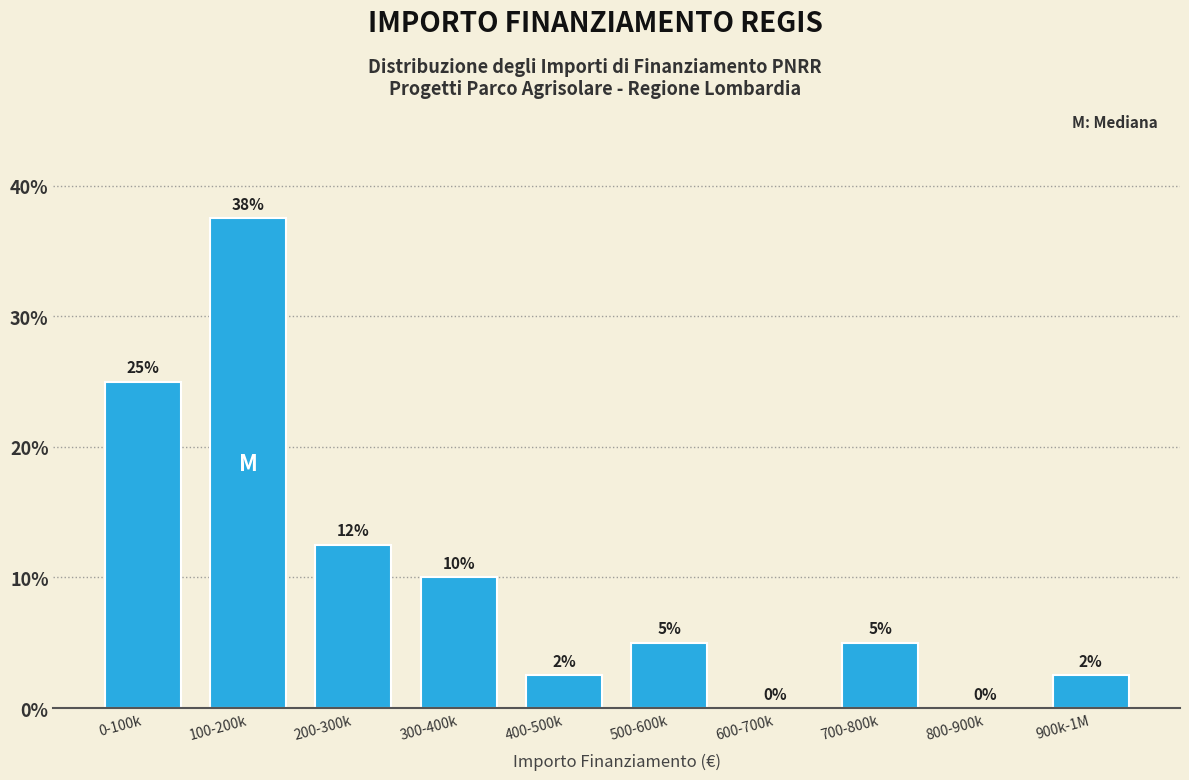

Where does the data first go above 5?

0-100k